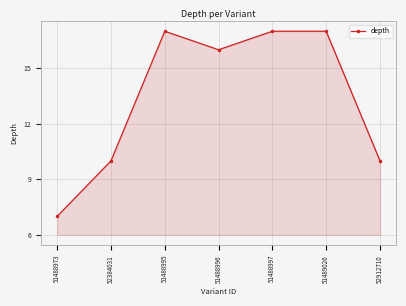

What is the sum of the values at 51488997 and 51488996?

33